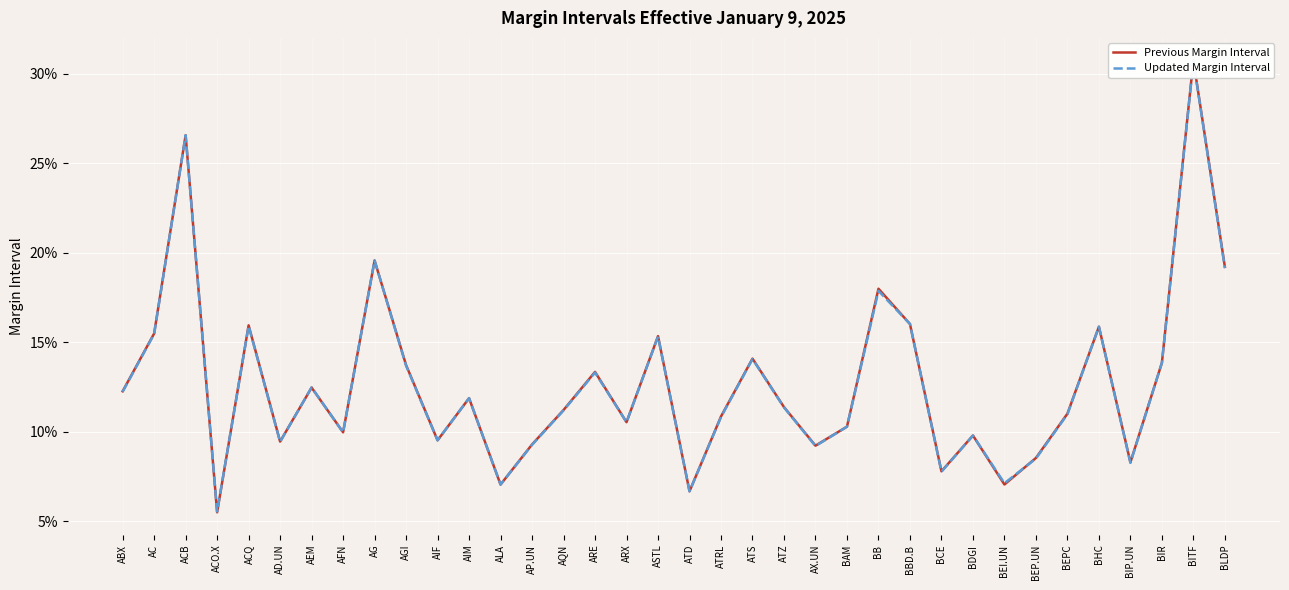

Reading right to left, transcribe all the data shown in this chart.

Previous Margin Interval: BLDP=0.2	BITF=0.3	BIR=0.1	BIP.UN=0.1	BHC=0.2	BEPC=0.1	BEP.UN=0.1	BEI.UN=0.1	BDGI=0.1	BCE=0.1	BBD.B=0.2	BB=0.2	BAM=0.1	AX.UN=0.1	ATZ=0.1	ATS=0.1	ATRL=0.1	ATD=0.1	ASTL=0.2	ARX=0.1	ARE=0.1	AQN=0.1	AP.UN=0.1	ALA=0.1	AIM=0.1	AIF=0.1	AGI=0.1	AG=0.2	AFN=0.1	AEM=0.1	AD.UN=0.1	ACQ=0.2	ACO.X=0.1	ACB=0.3	AC=0.2	ABX=0.1
Updated Margin Interval: BLDP=0.2	BITF=0.3	BIR=0.1	BIP.UN=0.1	BHC=0.2	BEPC=0.1	BEP.UN=0.1	BEI.UN=0.1	BDGI=0.1	BCE=0.1	BBD.B=0.2	BB=0.2	BAM=0.1	AX.UN=0.1	ATZ=0.1	ATS=0.1	ATRL=0.1	ATD=0.1	ASTL=0.2	ARX=0.1	ARE=0.1	AQN=0.1	AP.UN=0.1	ALA=0.1	AIM=0.1	AIF=0.1	AGI=0.1	AG=0.2	AFN=0.1	AEM=0.1	AD.UN=0.1	ACQ=0.2	ACO.X=0.1	ACB=0.3	AC=0.2	ABX=0.1